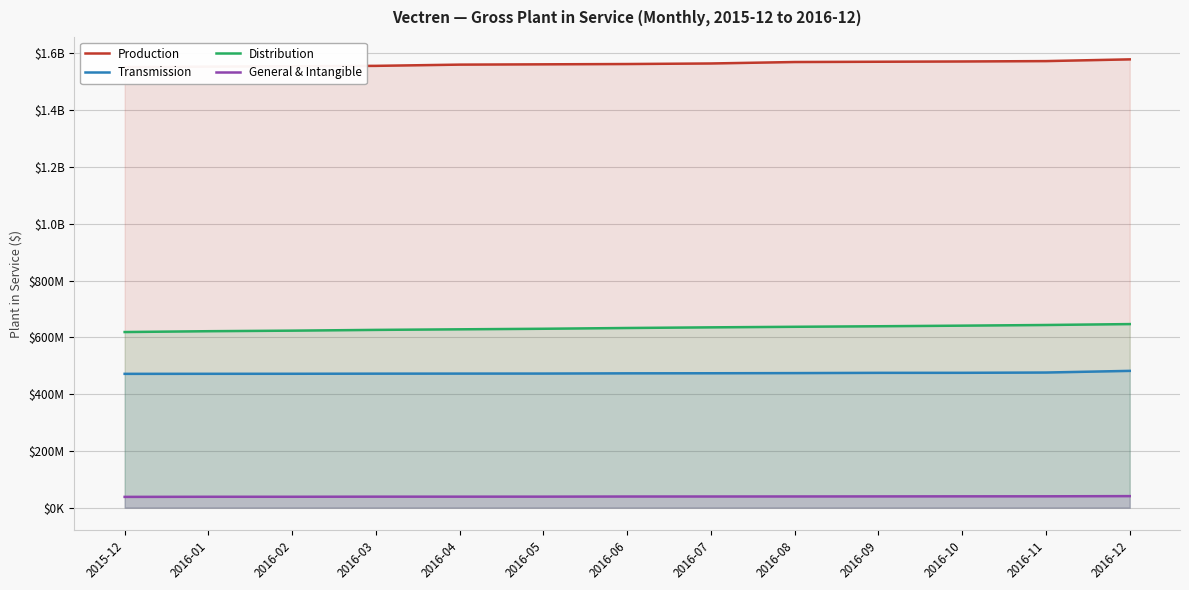

What is the difference between the maximum and second lowest values in the Distribution series?

25066439.5